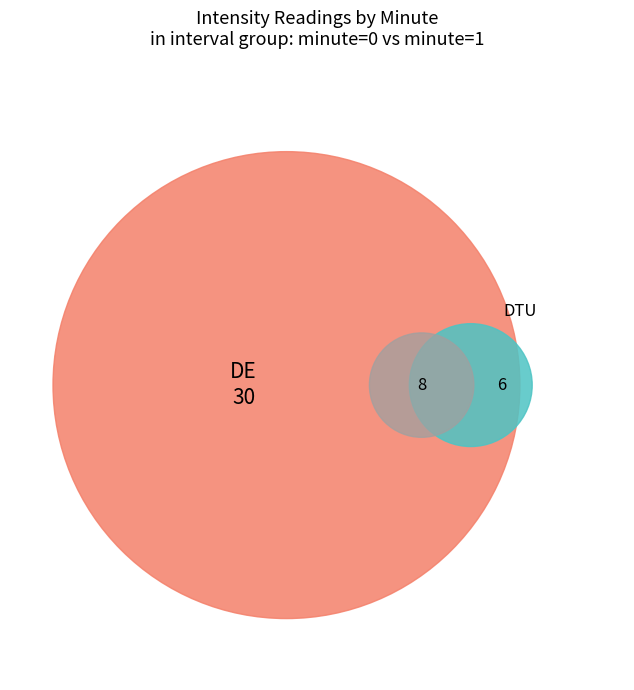

To the nearest percent, what is the difference between the 1 and 0 slice percentages?

50%